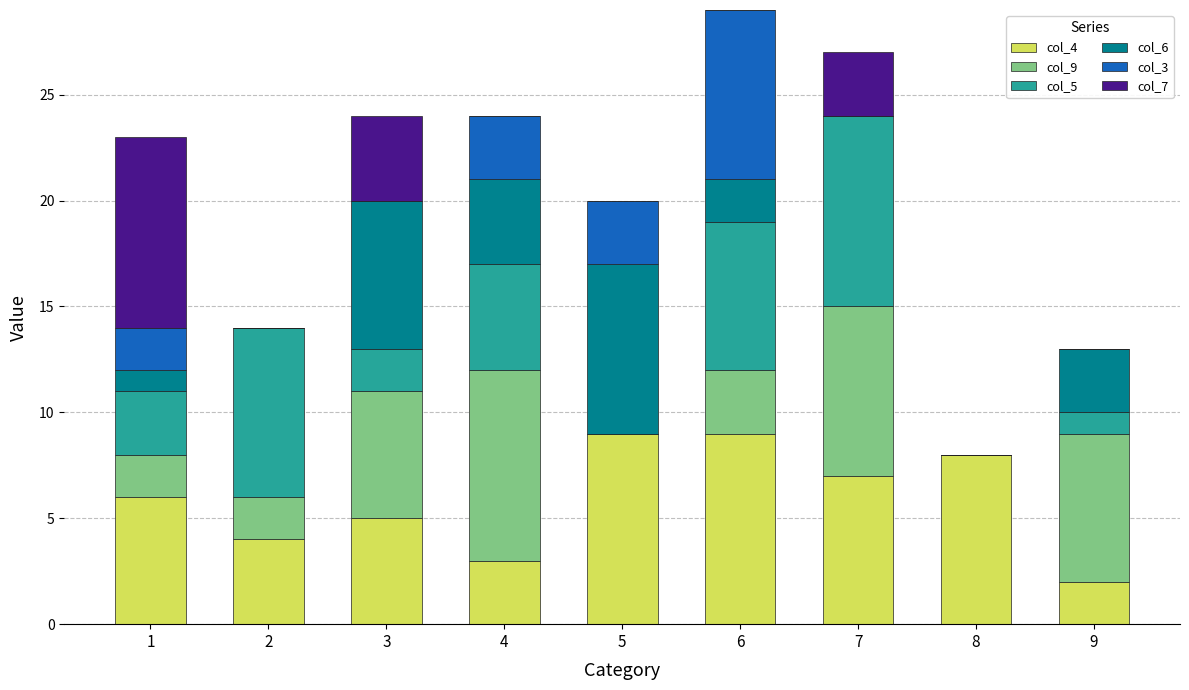

The value of col_4 at 1 is 6. True or false?

True